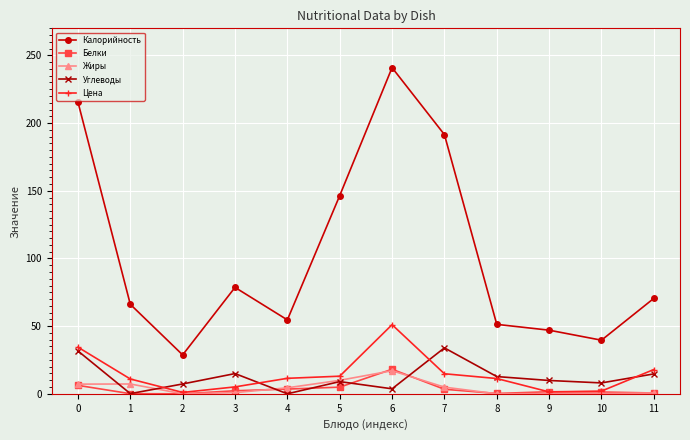

Between 3 and 9, which series saw the biggest shift?

Калорийность